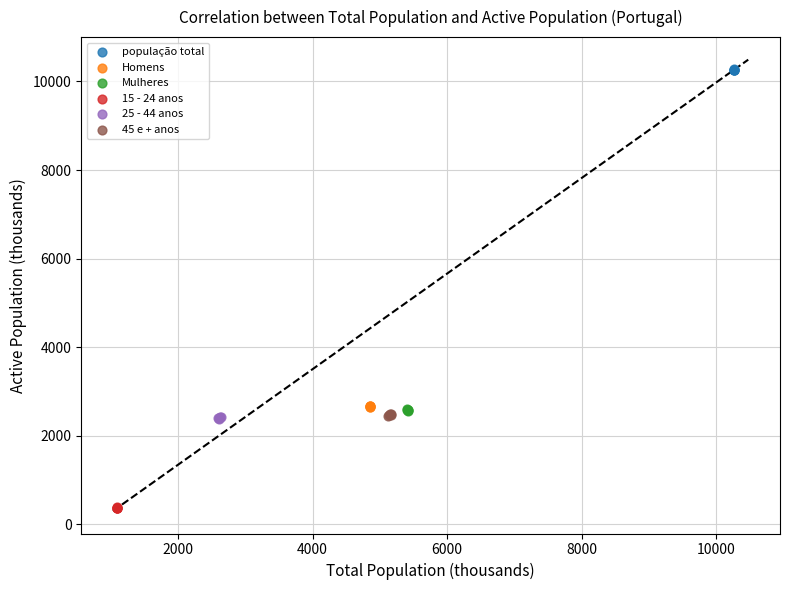

Which series contains the lowest Y value?

15 - 24 anos